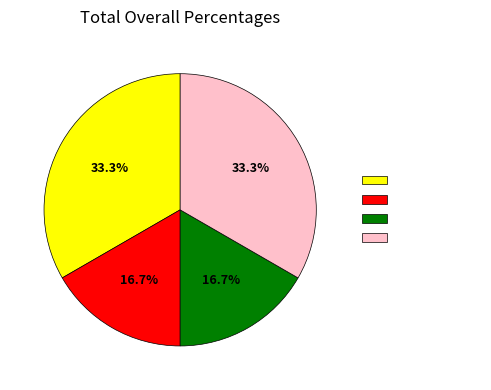

Combined, what portion of the pie is WWHV094822 and WWHV003856?

50.0%